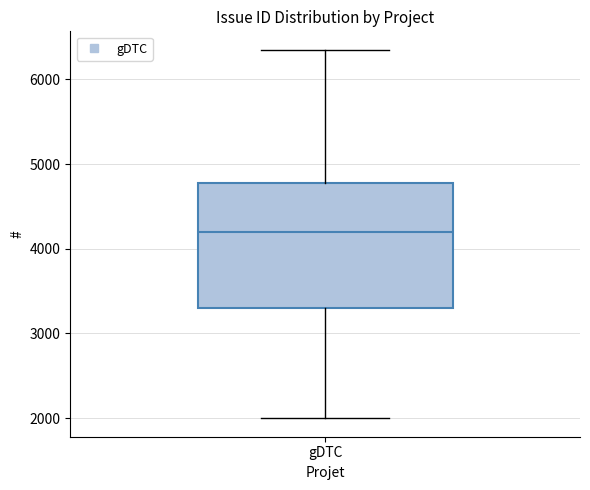

Where does the upper whisker of the box for gDTC end on the y-axis? The values are not printed on the chart, so give them approximately, as read against the axis.

6400